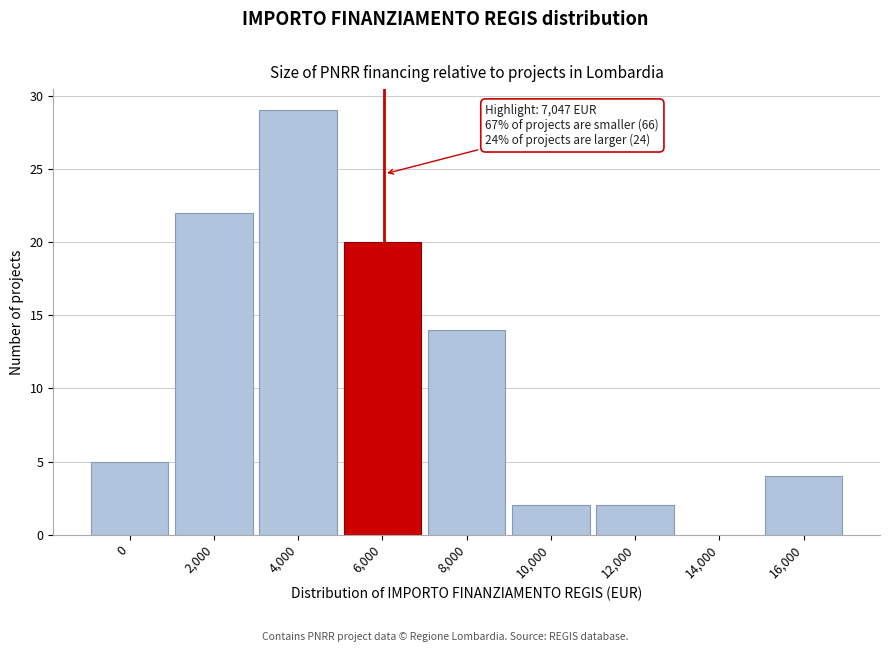

Reading left to right, transcribe all the data shown in this chart.

0=5	2,000=22	4,000=29	6,000=20	8,000=14	10,000=2	12,000=2	14,000=0	16,000=4